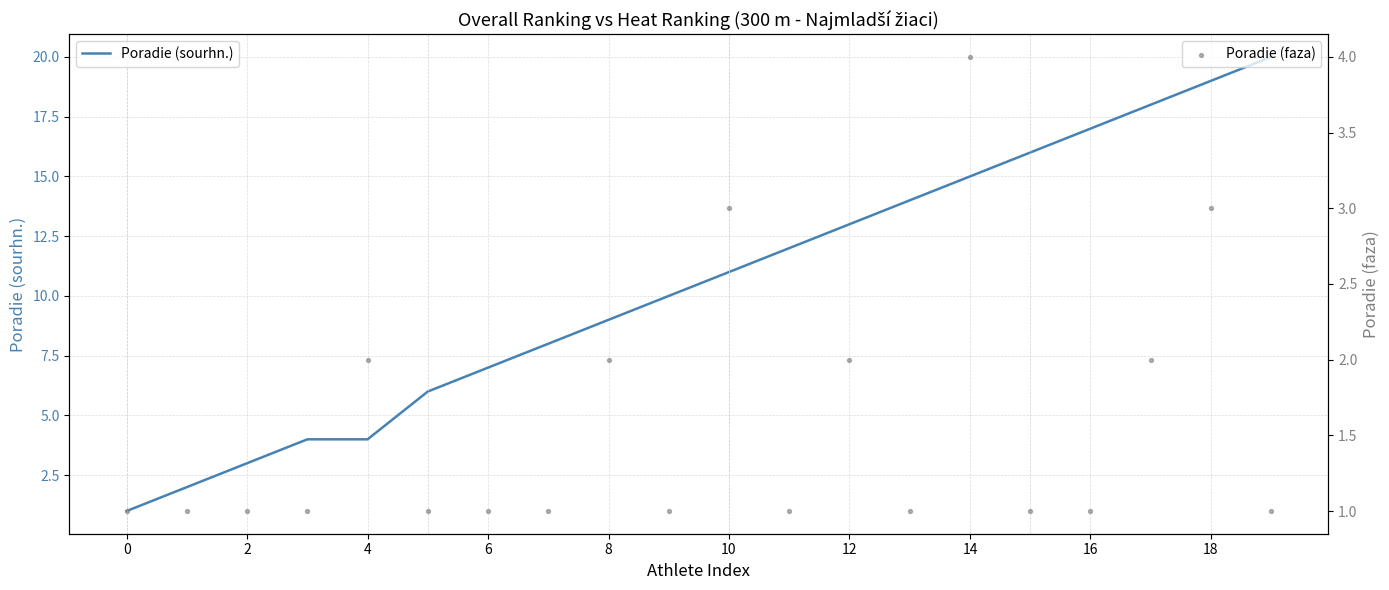

What is the total value across all series at 10?

7